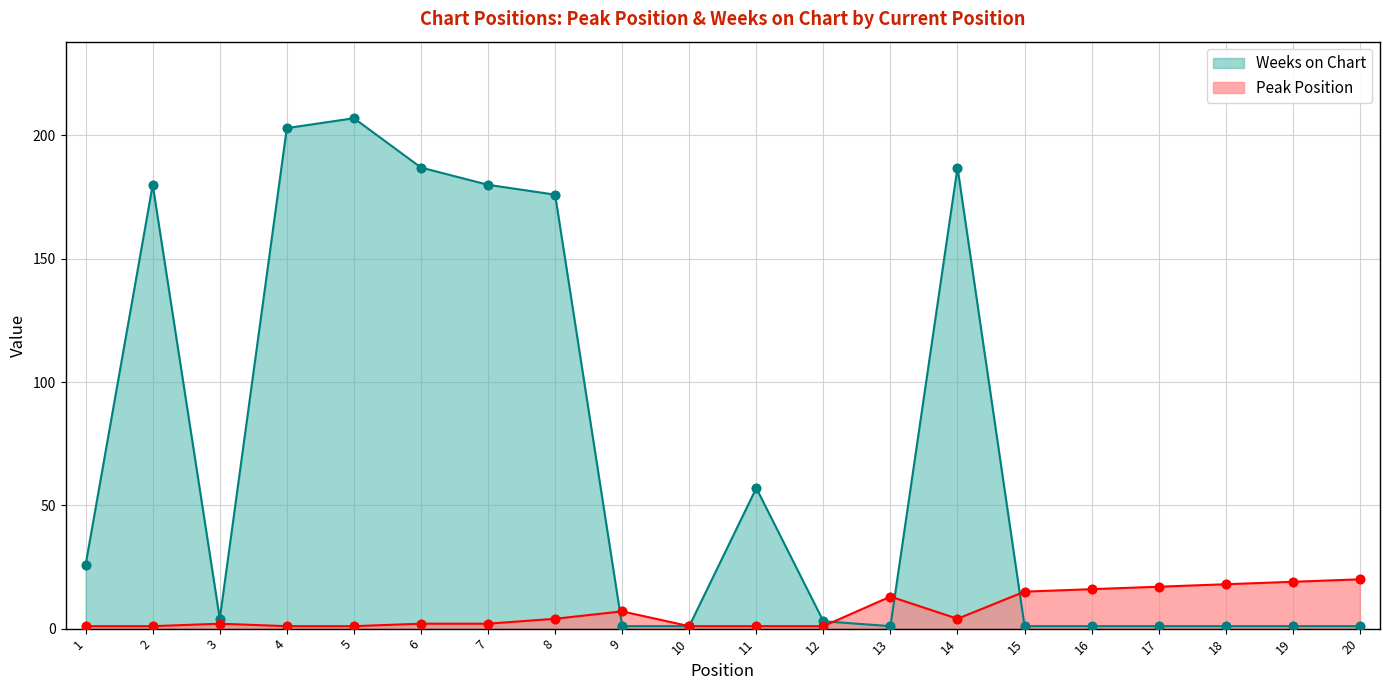

Which series has the widest spread of Y values?

Weeks on Chart